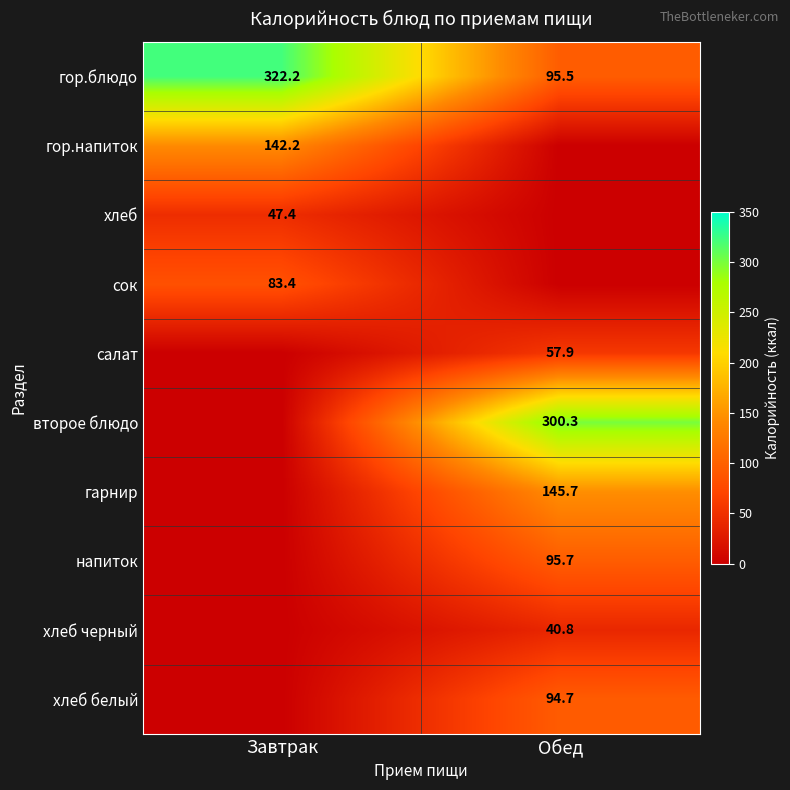

What is the difference between the гор.блюдо values at Завтрак and Обед?

226.7